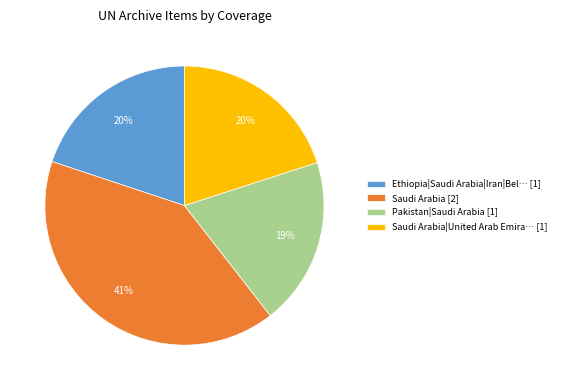

Does any single category account for the majority?

No